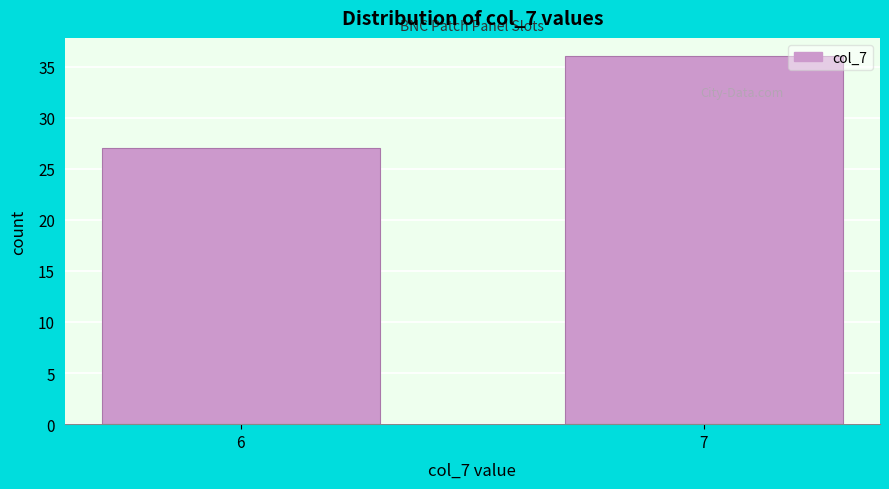

Reading left to right, transcribe all the data shown in this chart.

27	36